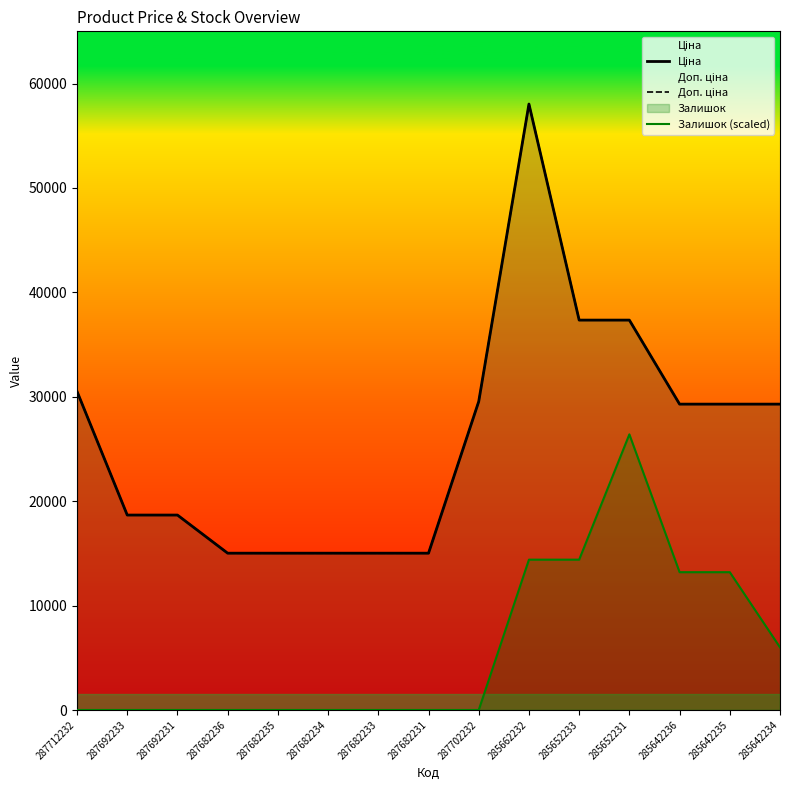

Count the number of categories in the chart.

15